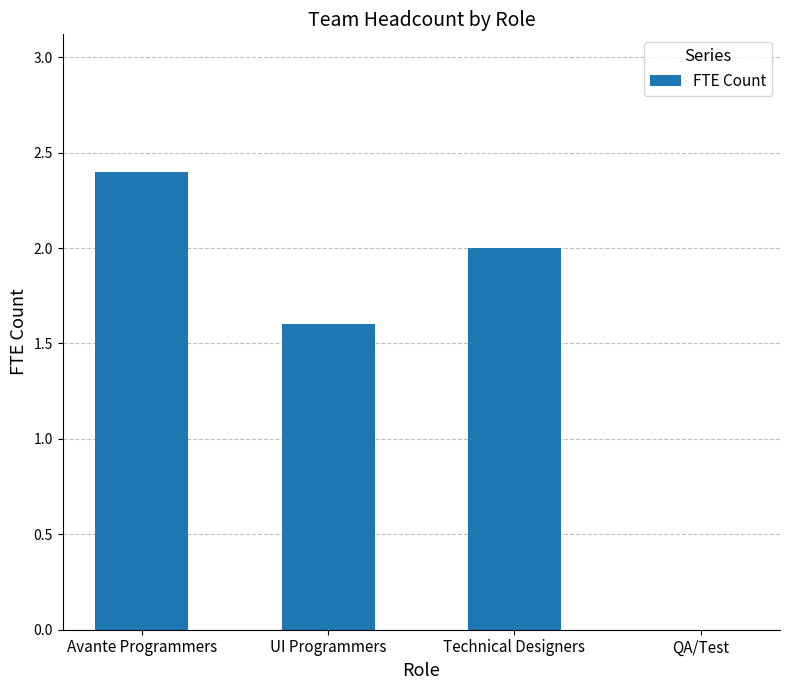

What is the sum of the values at UI Programmers and Avante Programmers?

4.0